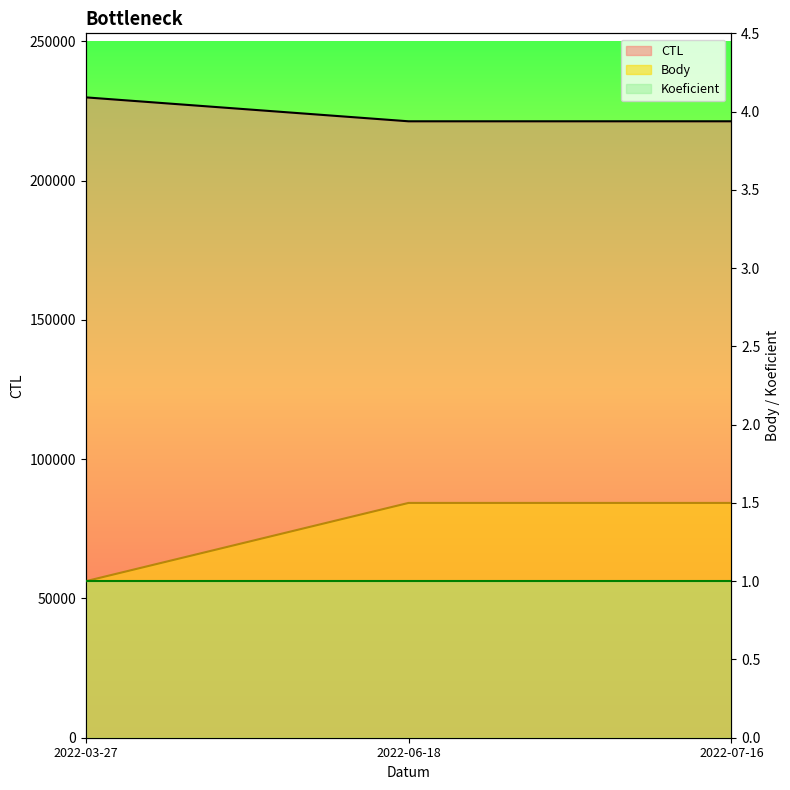

Between 2022-03-27 and 2022-06-18, which series saw the biggest shift?

CTL